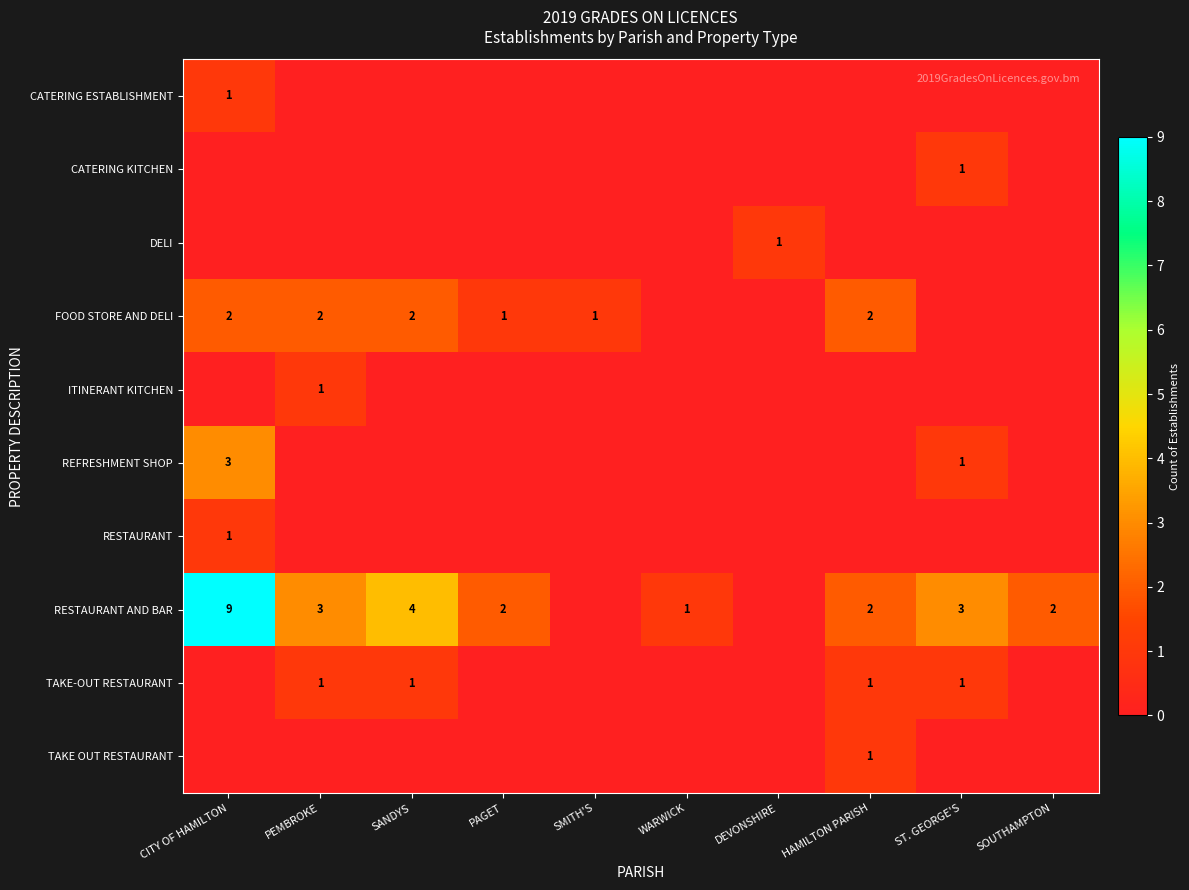

What is the difference between the highest and lowest values at DEVONSHIRE?

1